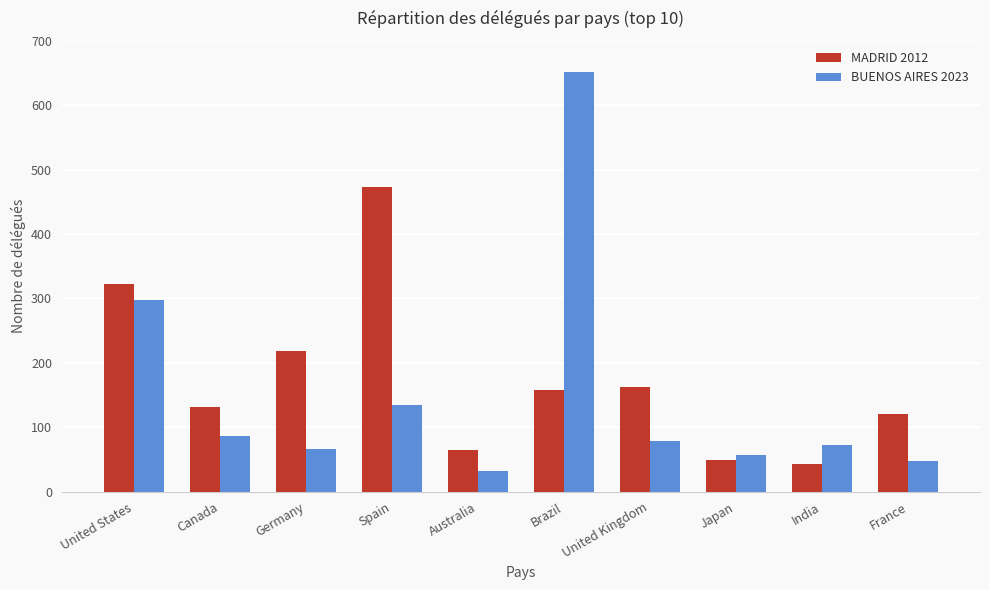

What is the difference between the highest and lowest values at India?

29